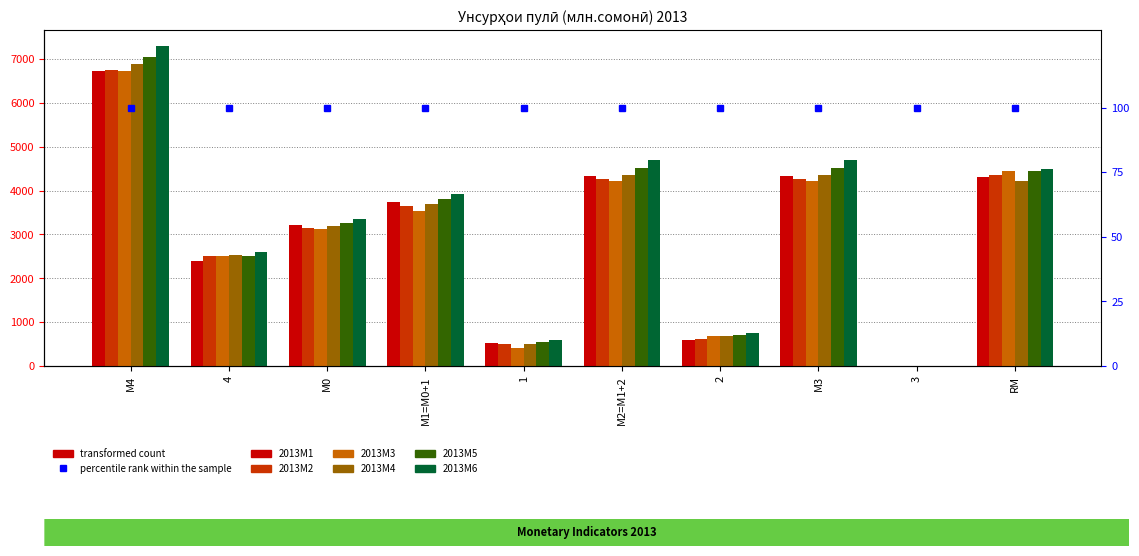

What is the difference between the highest and lowest values at М0?

225.8